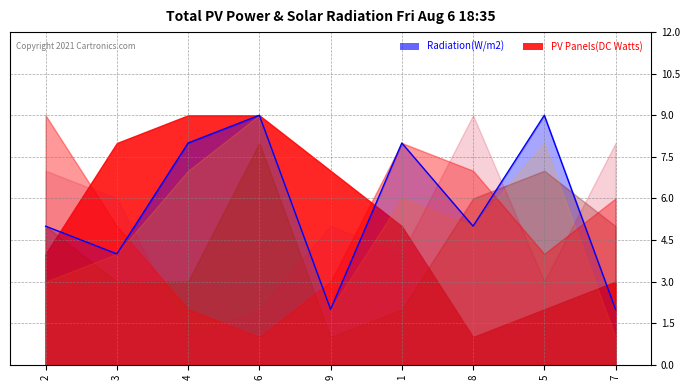

What is the greatest value displayed?

9